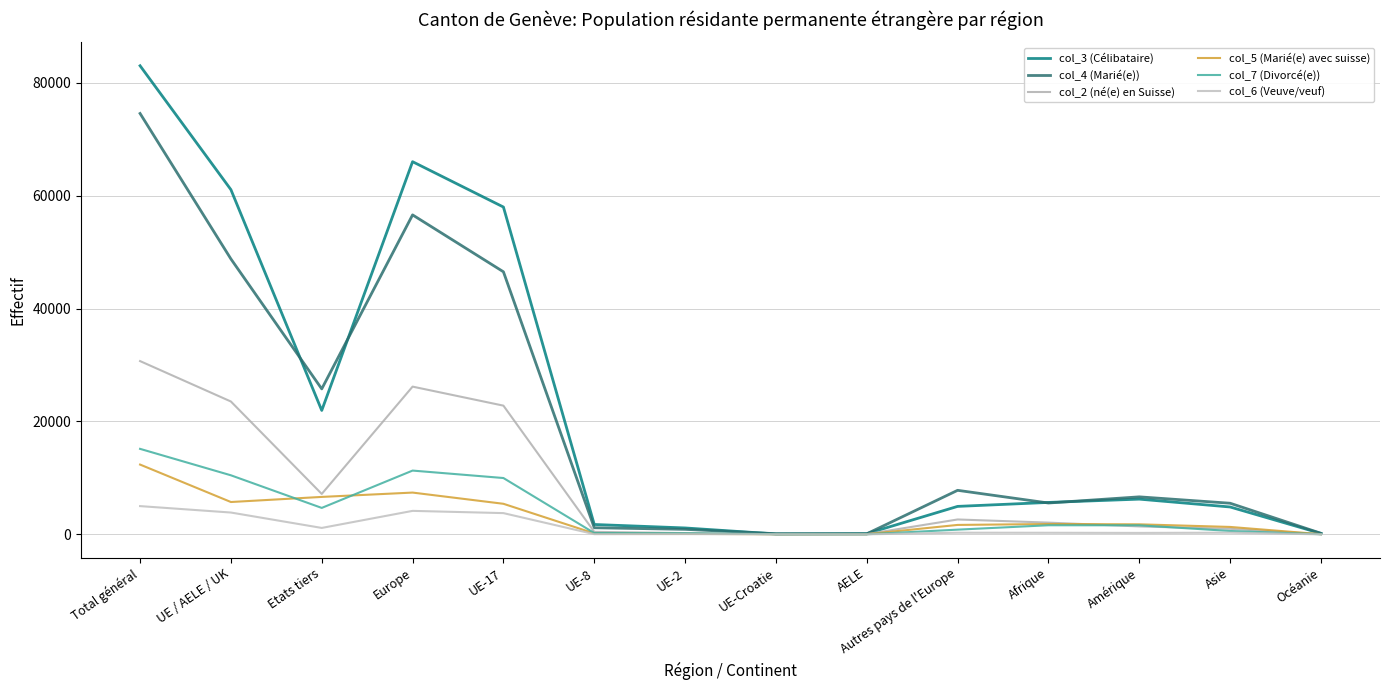

What is the total value across all series at AELE?

322